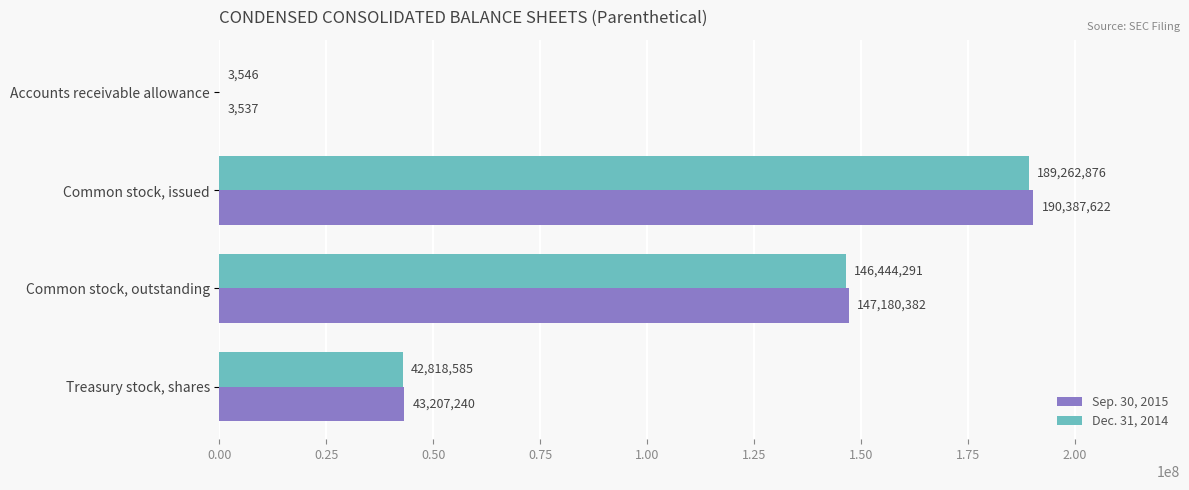

What is the maximum value for Dec. 31, 2014?

189262876